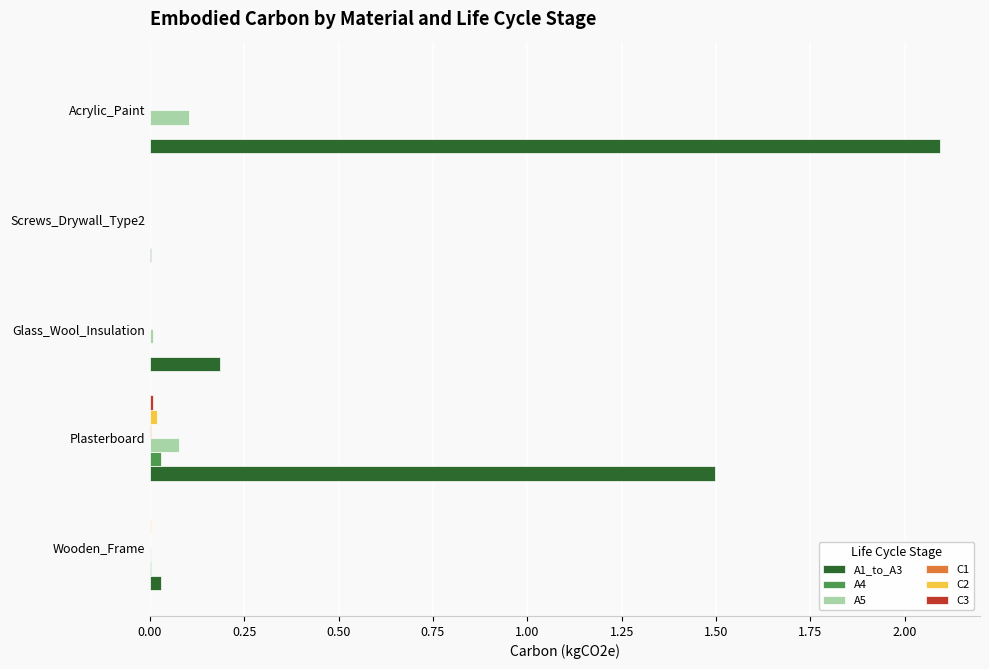

Which series has the largest total across all categories?

A1_to_A3